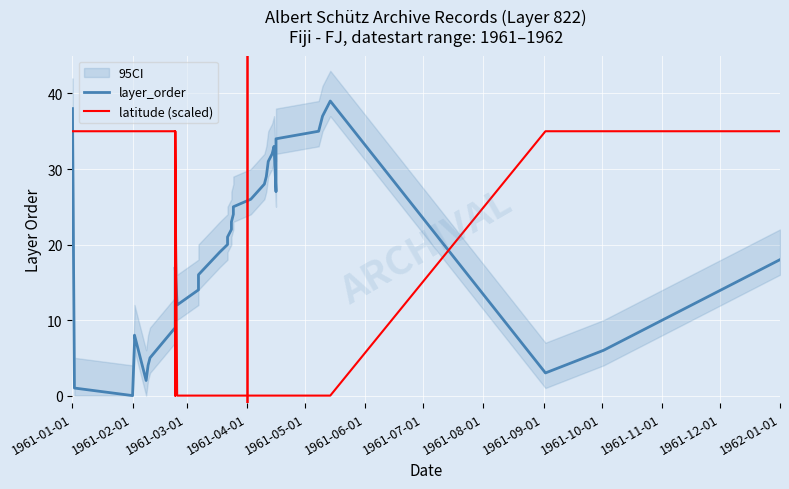

List the series in order of their peak value, highest first.

layer_order, latitude (scaled)